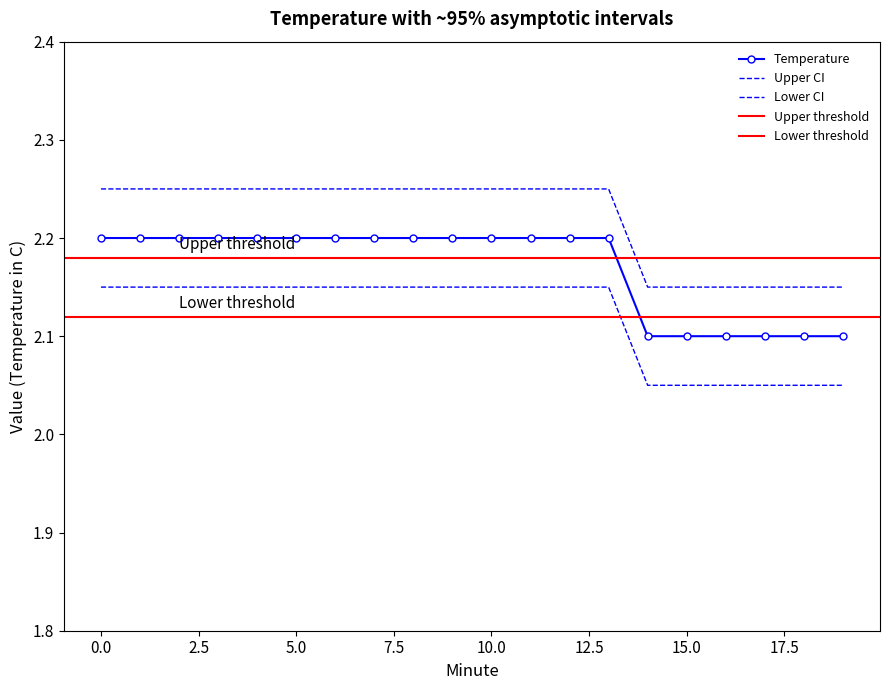

True or false: Temperature and Lower CI intersect in this chart.

False